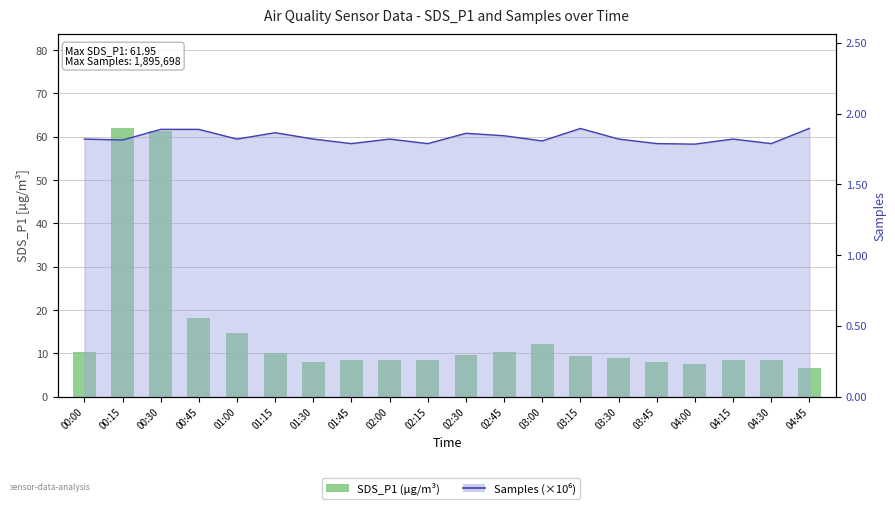

At which category is the sum across all series the highest?

00:15